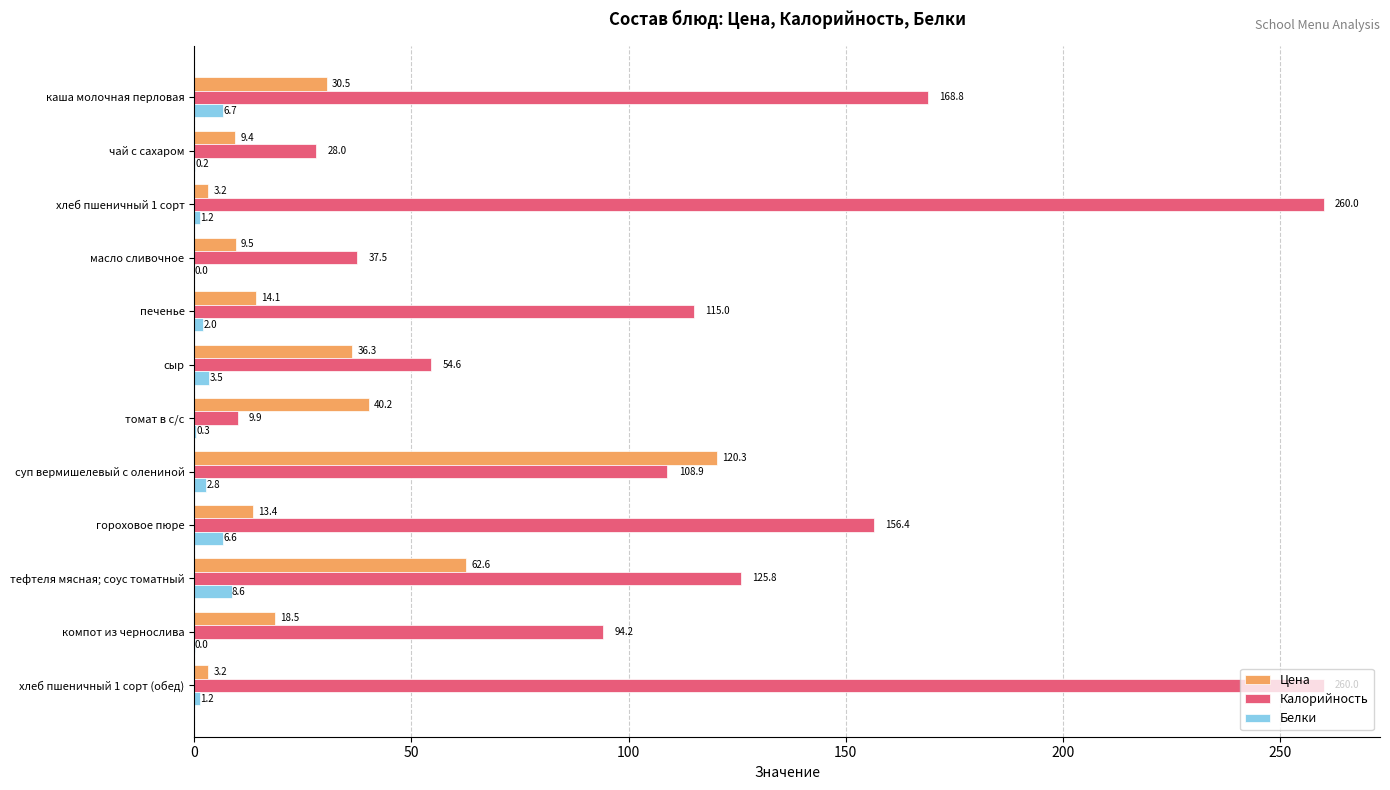

Between суп вермишелевый с олениной and тефтеля мясная; соус томатный, which series saw the biggest shift?

Цена